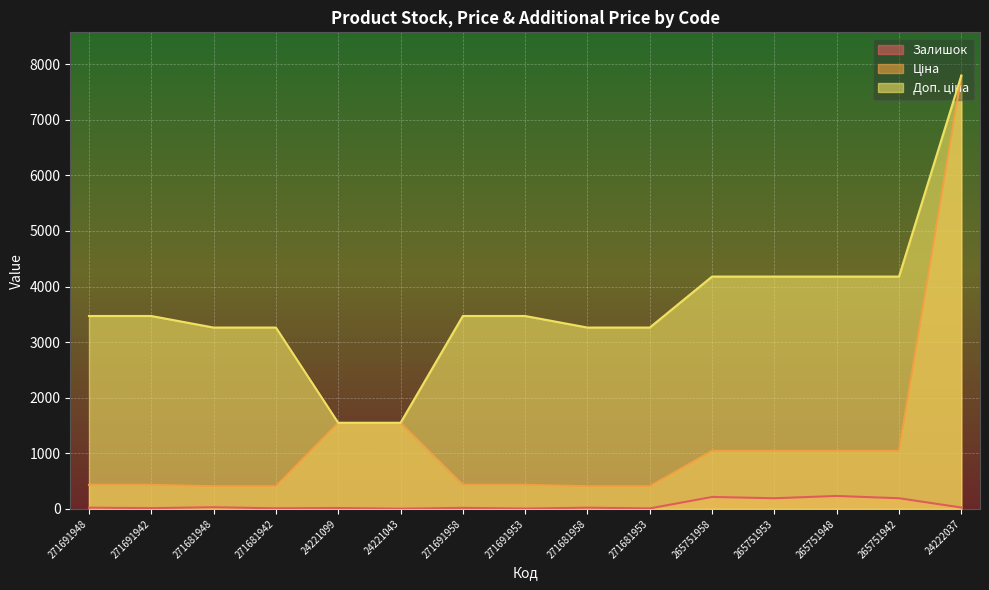

What is the difference between the Залишок values at 271691953 and 265751958?

209.0